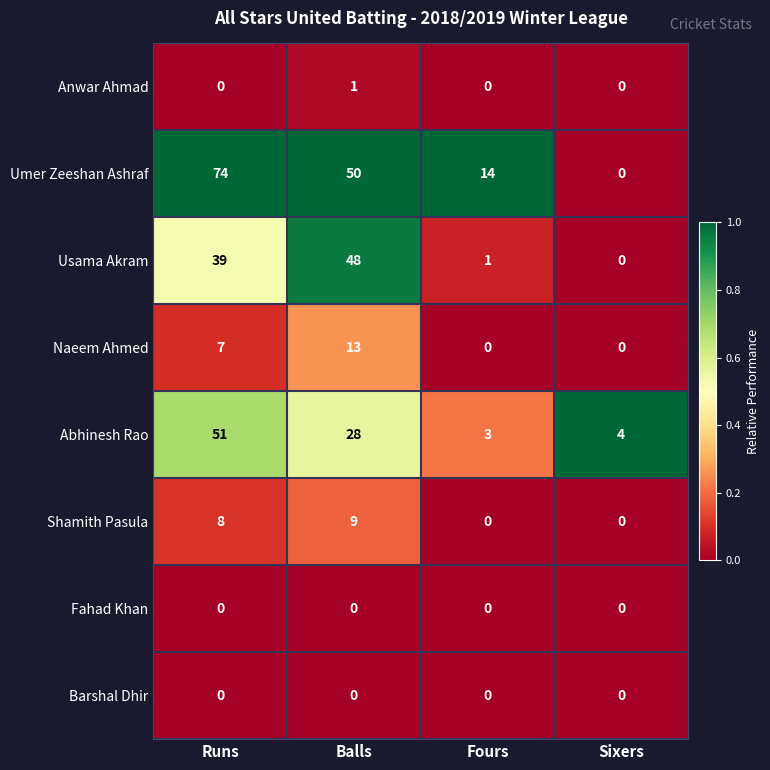

What is the sum of all Umer Zeeshan Ashraf values?

138